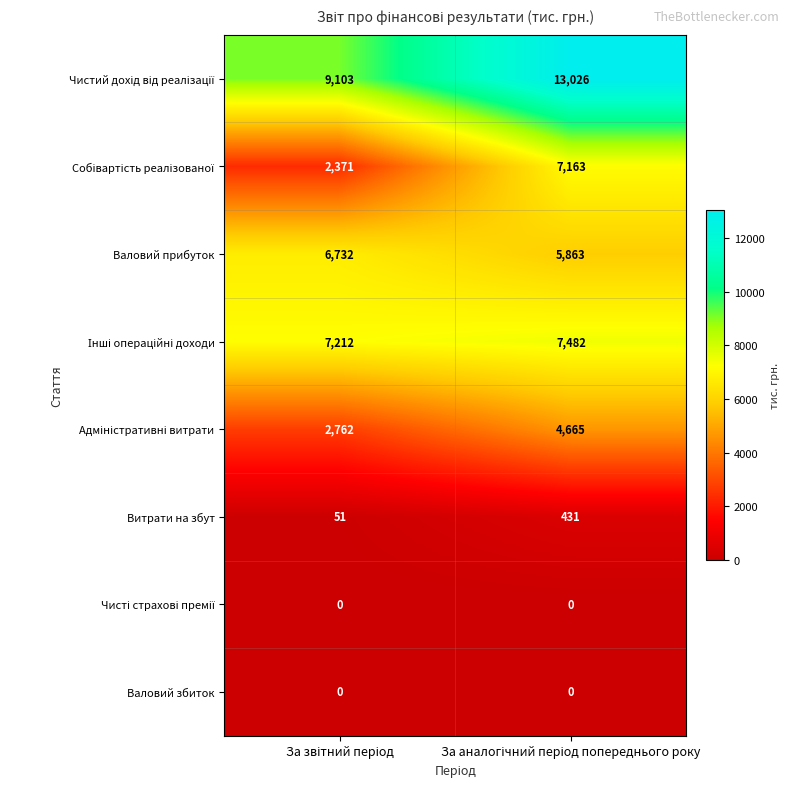

At how many categories does at least one series exceed 418?

2